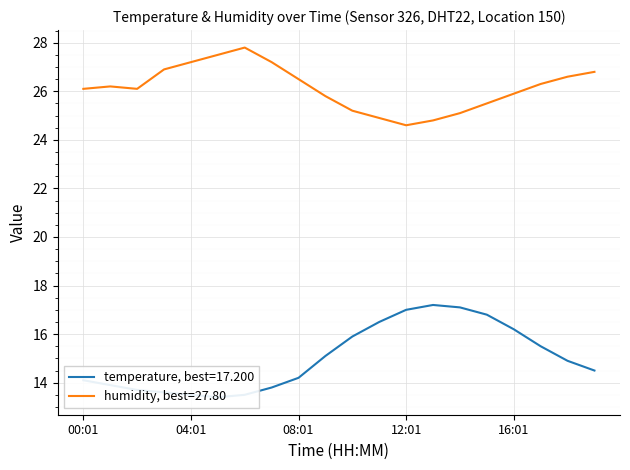

True or false: humidity and temperature intersect in this chart.

False